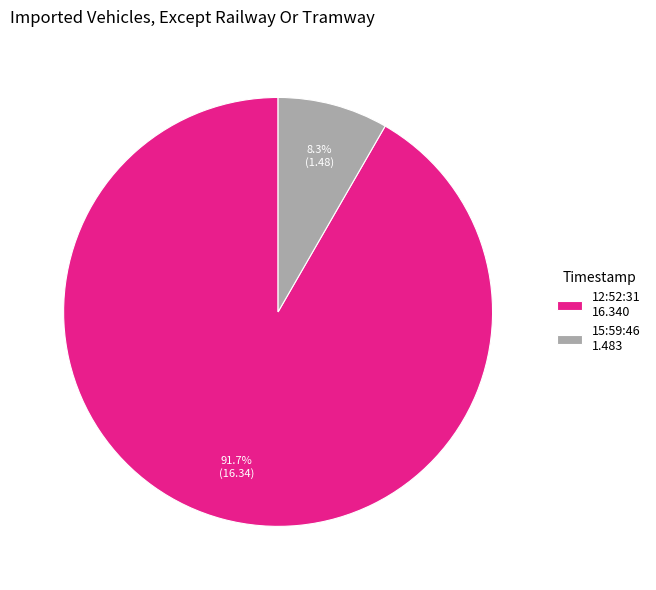

Which has a higher value, 12:52:31 16.340 or 15:59:46 1.483?

12:52:31 16.340